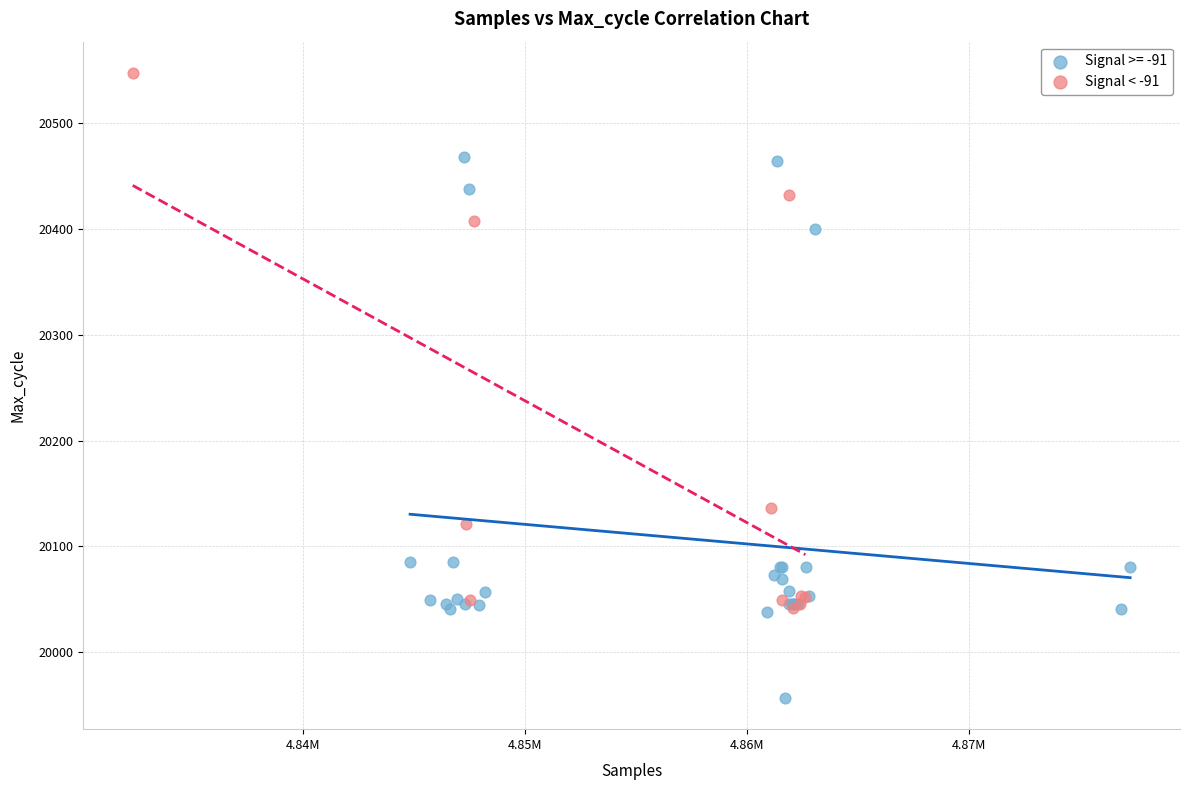

Which series reaches the maximum Y coordinate?

Signal < -91